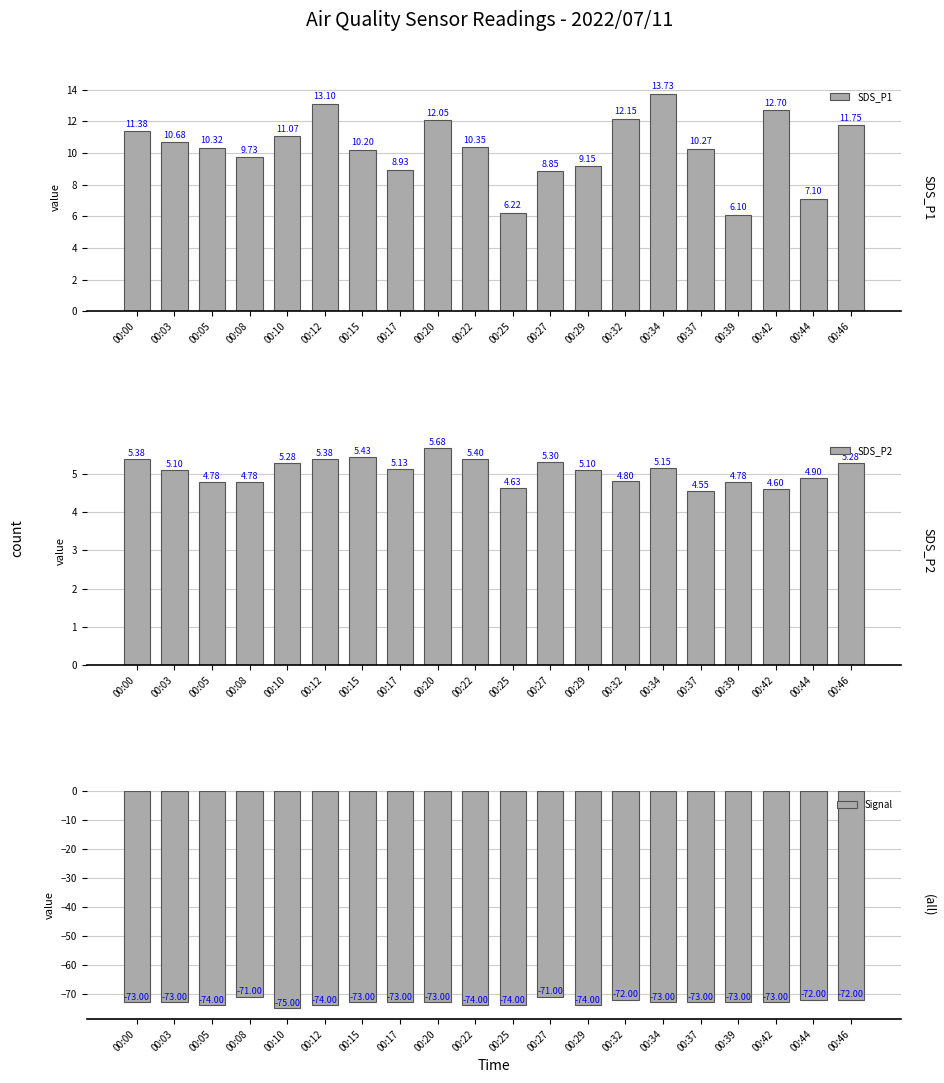

How many bars are there in each group?

3